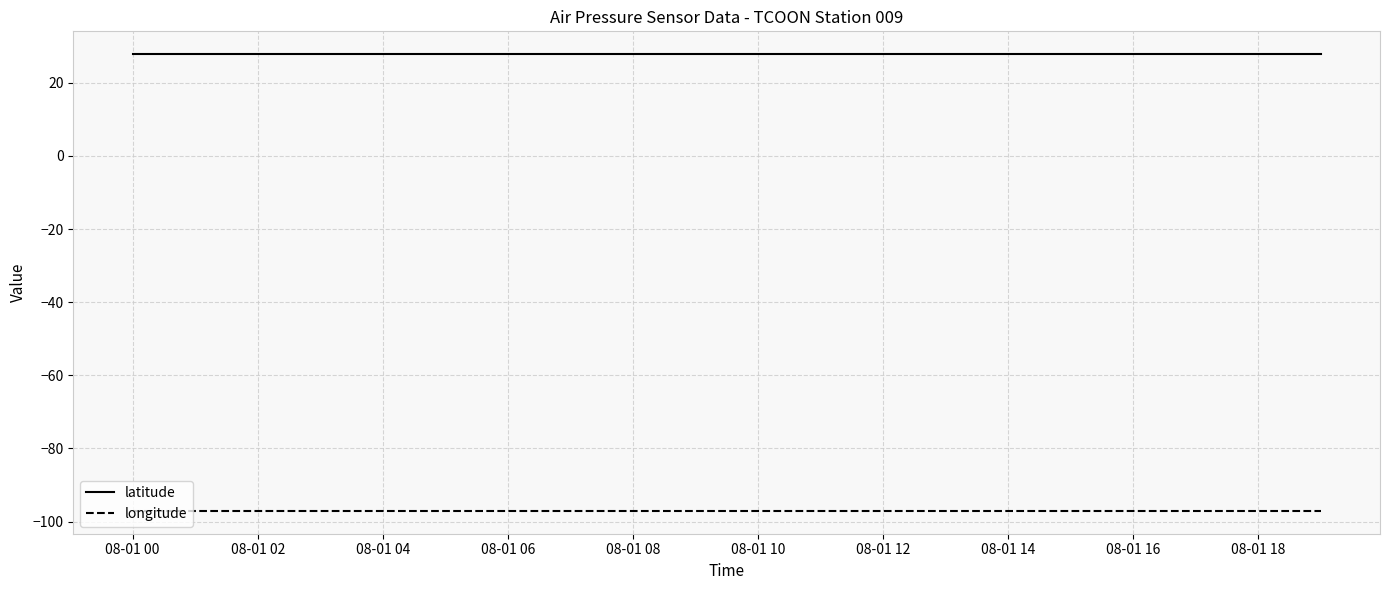

Rank the series by their maximum value, from lowest to highest.

longitude, latitude